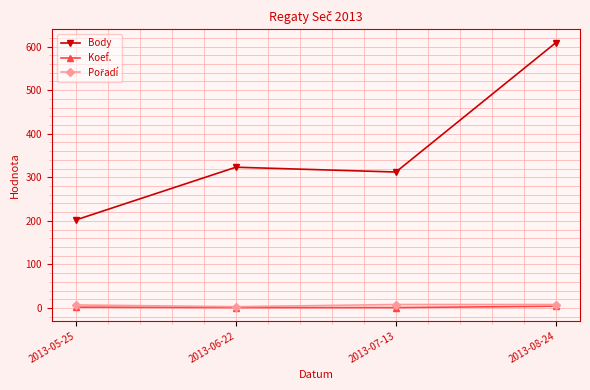

What is the label of the 3rd point from the left?

2013-07-13